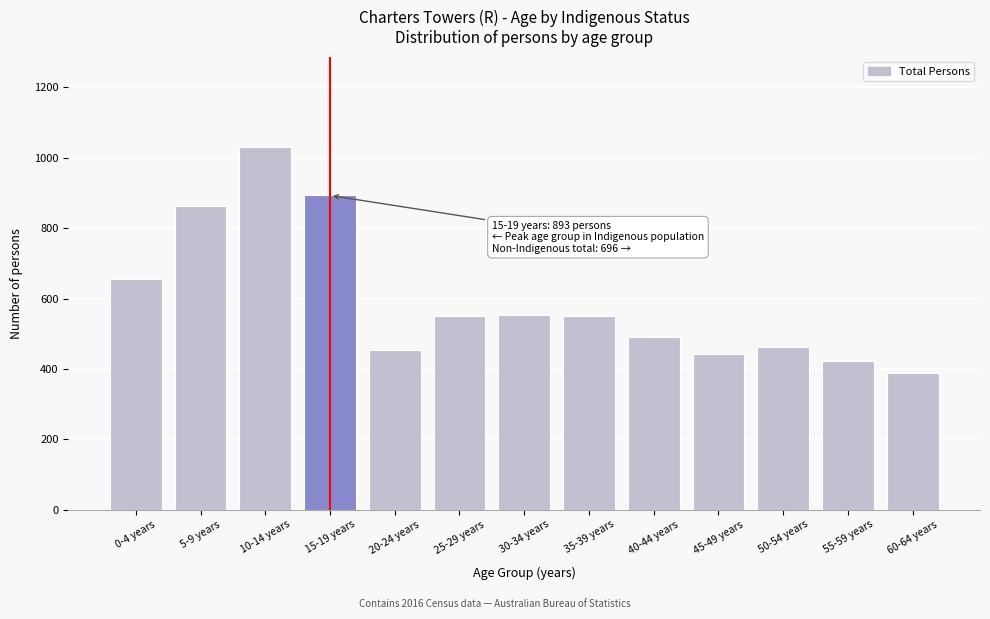

What is the minimum value shown in the chart?

387